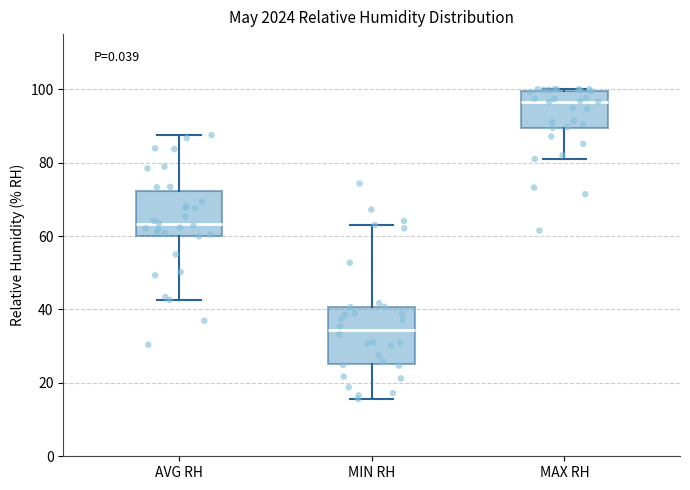

Which box is the tallest, from its lower edge to its upper edge?

MIN RH